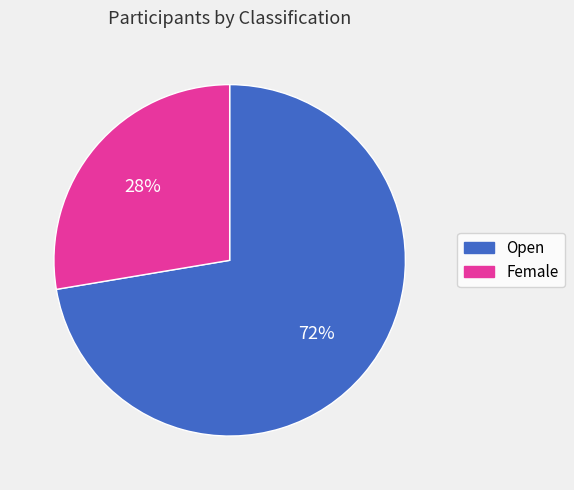

To the nearest percent, what is the combined percentage of Female and Open?

100%